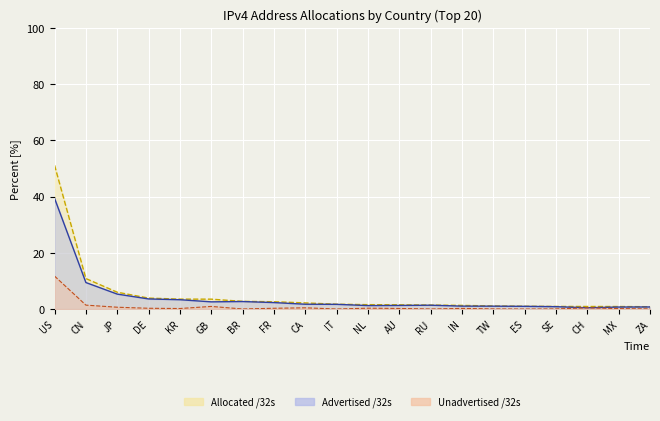

List the labels in order of Advertised /32s value, smallest first.

CH, MX, ZA, SE, ES, TW, IN, NL, AU, RU, IT, CA, FR, GB, BR, KR, DE, JP, CN, US